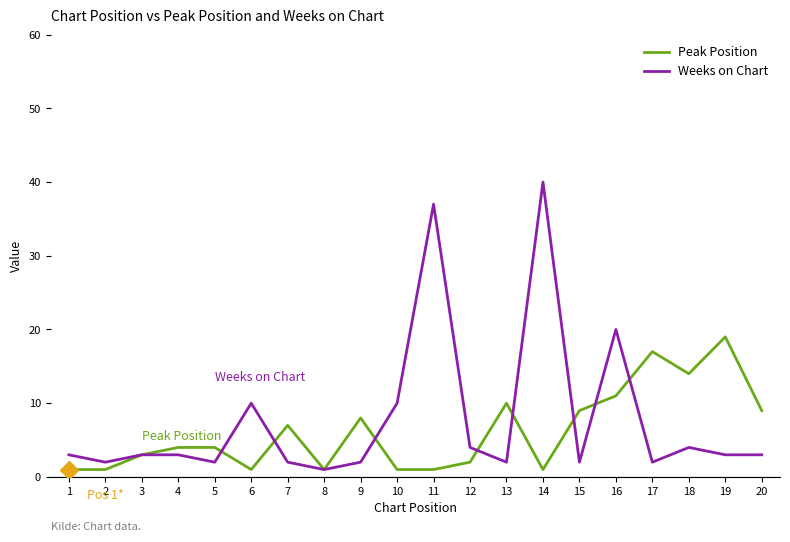

List the series in order of their overall mean, lowest first.

Peak Position, Weeks on Chart